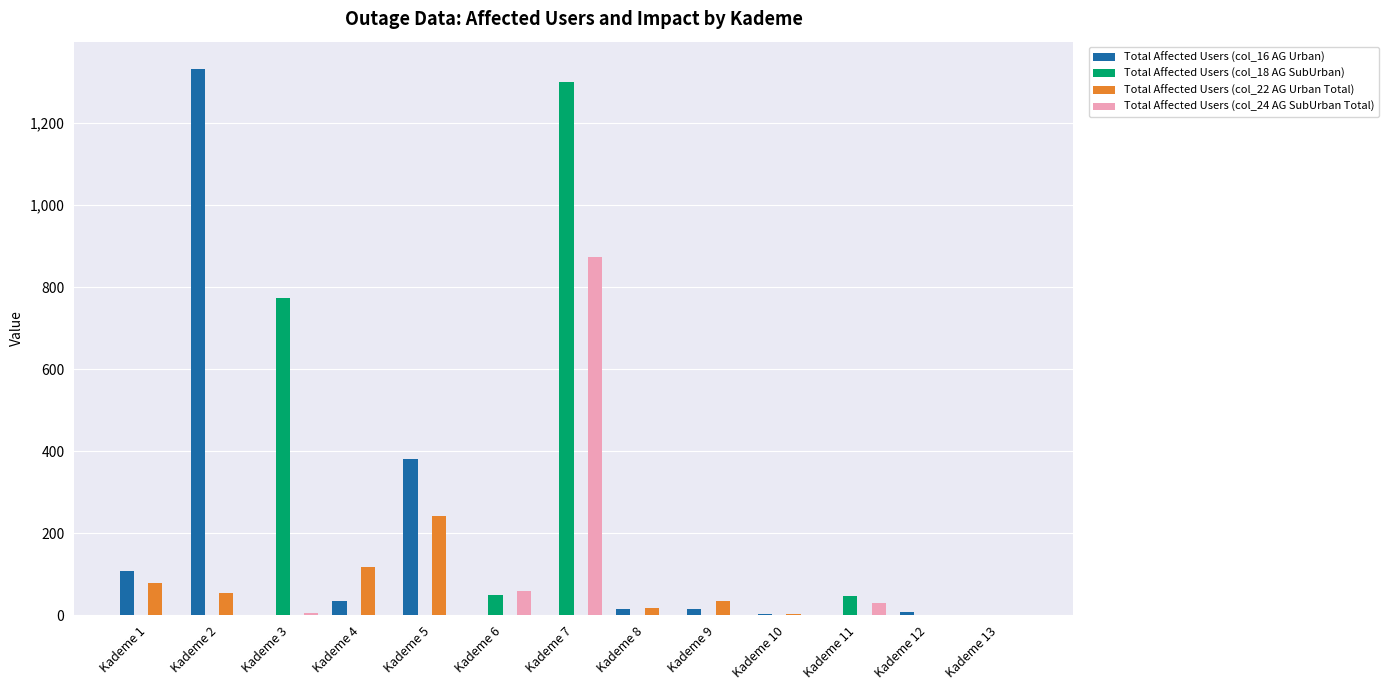

What is the approximate value of Total Affected Users (col_22 AG Urban Total) at Kademe 9?

34.2